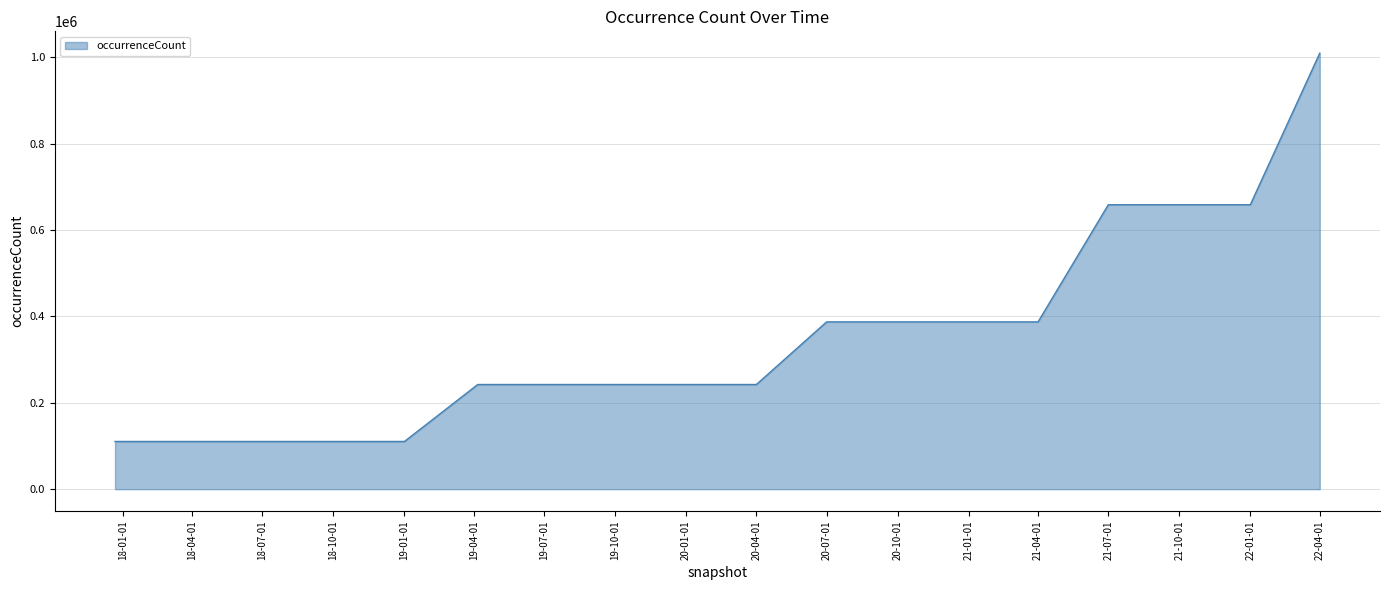

How many values are below 242250?

5